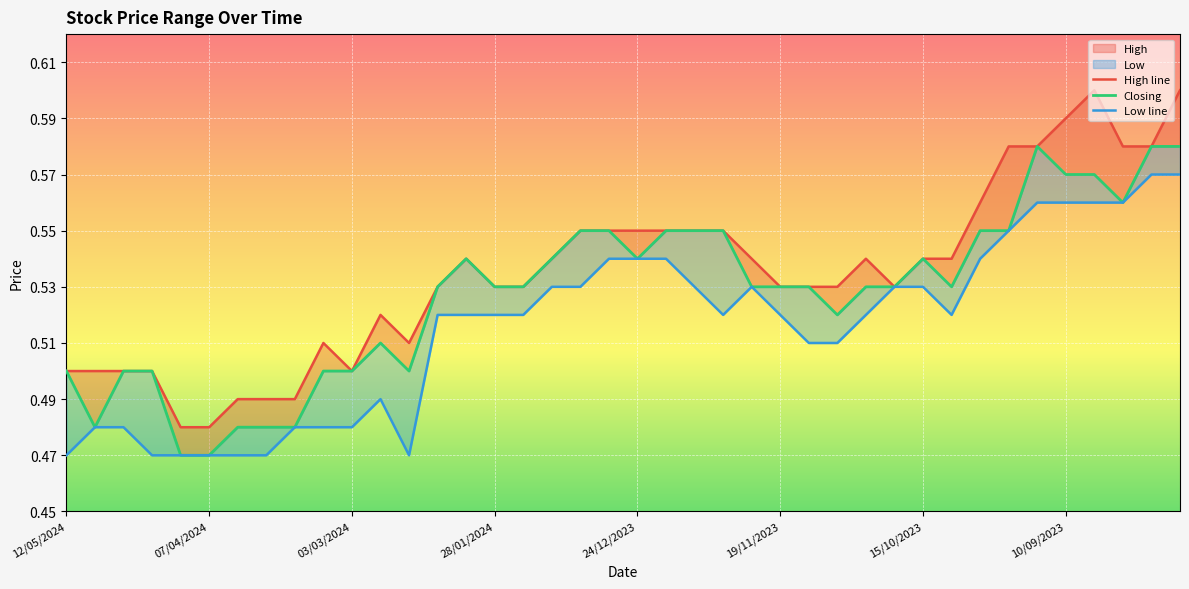

Between 26 and 29, which series saw the biggest shift?

Low line